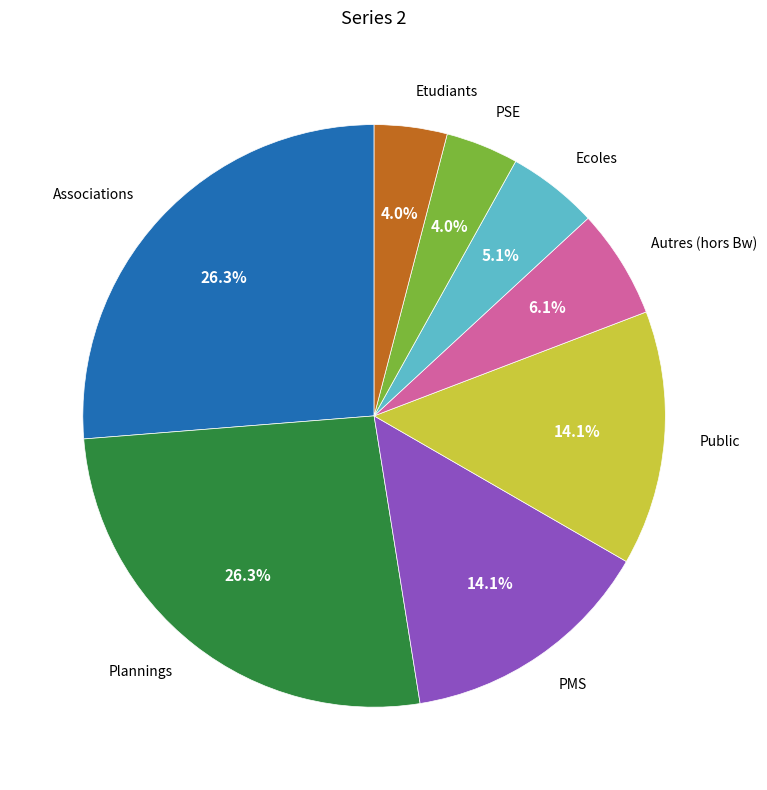

Between Ecoles and PSE, which is larger?

Ecoles